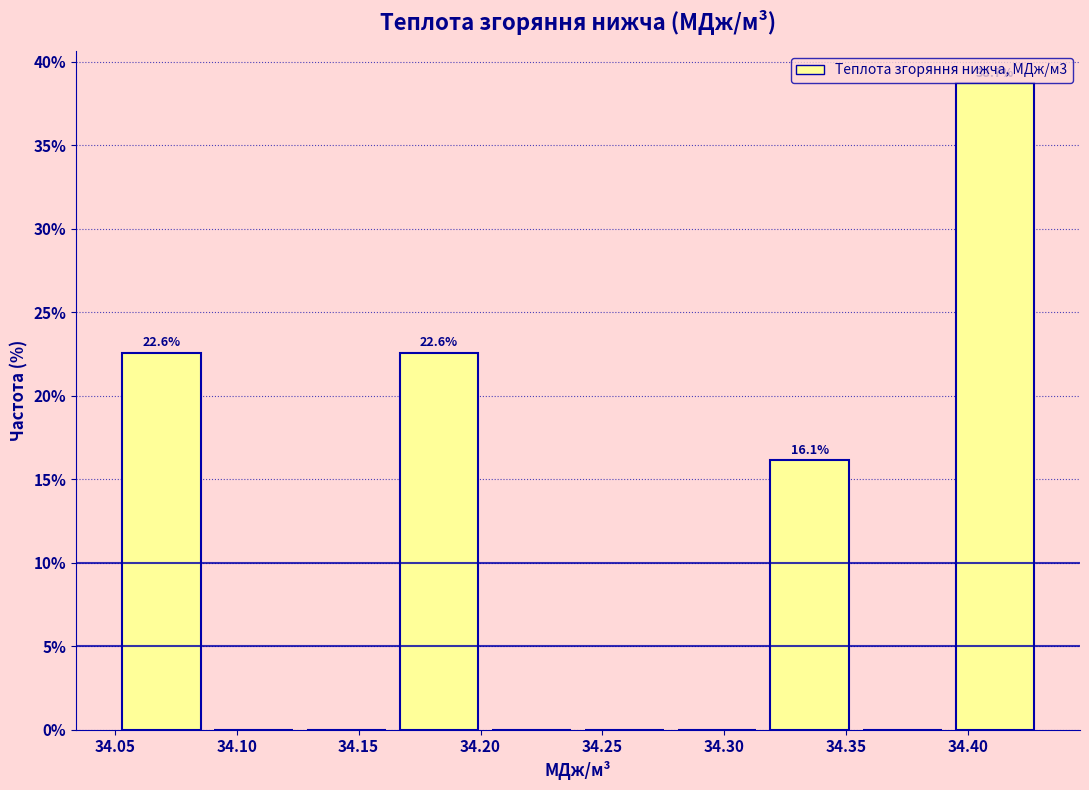

Over which range of the x-axis is the bar tallest?

34.392 to 34.430